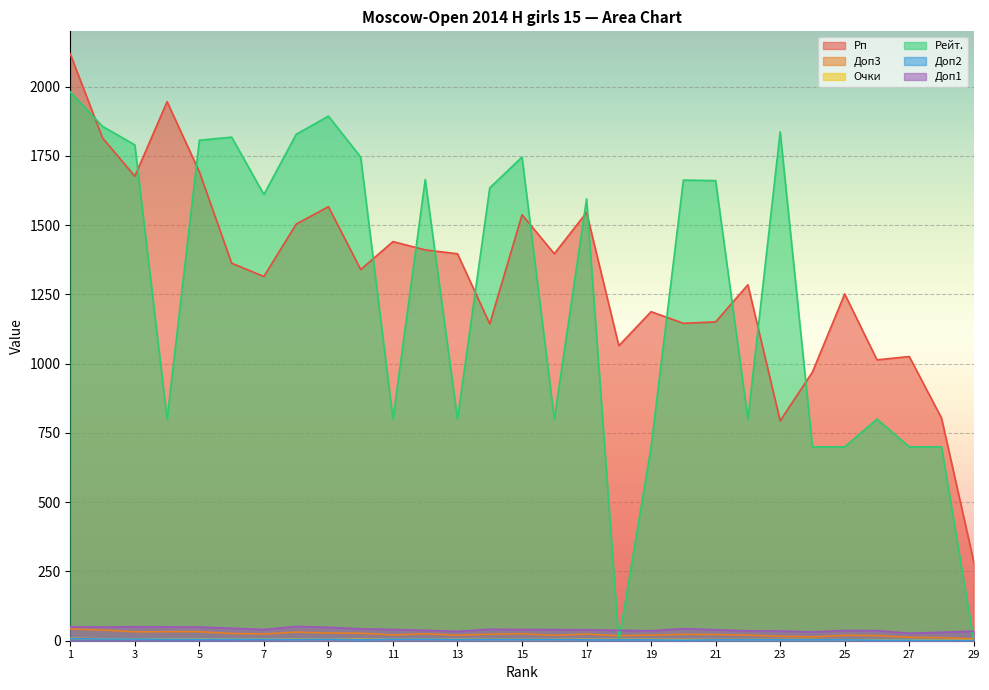

List the series in order of their peak value, highest first.

Рп, Рейт., Доп1, Доп3, Очки, Доп2